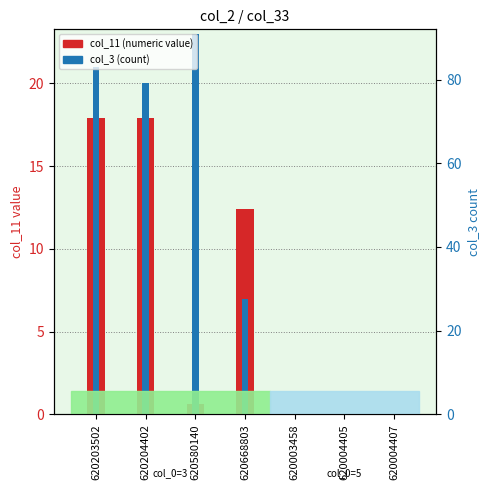

What is the maximum value shown in the chart?

23.0